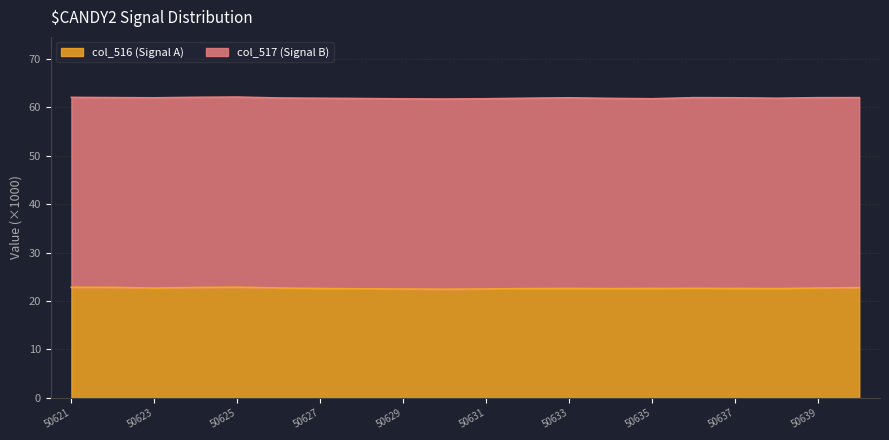

Where is the first local minimum?

50623